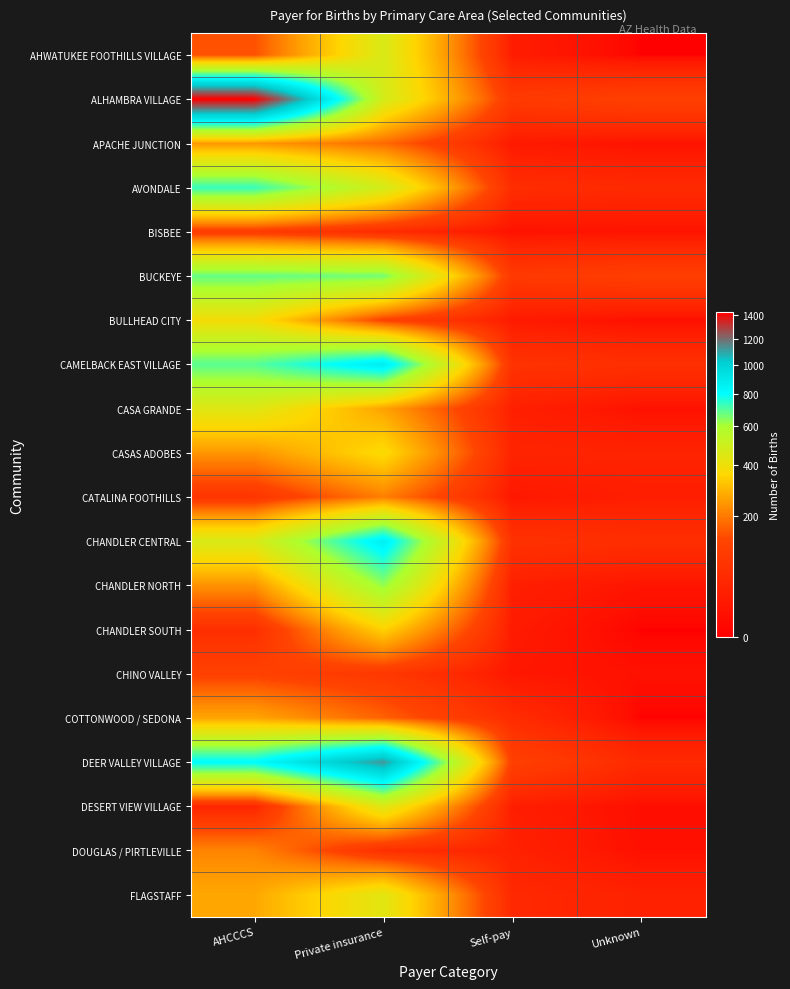

Reading left to right, transcribe all the data shown in this chart.

AHWATUKEE FOOTHILLS VILLAGE: AHCCCS=143	Private insurance=461	Self-pay=22	Unknown=0
ALHAMBRA VILLAGE: AHCCCS=1422	Private insurance=476	Self-pay=91	Unknown=110
APACHE JUNCTION: AHCCCS=242	Private insurance=175	Self-pay=18	Unknown=10
AVONDALE: AHCCCS=731	Private insurance=478	Self-pay=55	Unknown=48
BISBEE: AHCCCS=95	Private insurance=50	Self-pay=9	Unknown=11
BUCKEYE: AHCCCS=680	Private insurance=661	Self-pay=88	Unknown=104
BULLHEAD CITY: AHCCCS=383	Private insurance=115	Self-pay=19	Unknown=7
CAMELBACK EAST VILLAGE: AHCCCS=693	Private insurance=871	Self-pay=70	Unknown=63
CASA GRANDE: AHCCCS=444	Private insurance=261	Self-pay=28	Unknown=9
CASAS ADOBES: AHCCCS=239	Private insurance=369	Self-pay=35	Unknown=34
CATALINA FOOTHILLS: AHCCCS=75	Private insurance=205	Self-pay=15	Unknown=26
CHANDLER CENTRAL: AHCCCS=463	Private insurance=859	Self-pay=67	Unknown=58
CHANDLER NORTH: AHCCCS=234	Private insurance=628	Self-pay=27	Unknown=12
CHANDLER SOUTH: AHCCCS=58	Private insurance=346	Self-pay=20	Unknown=0
CHINO VALLEY: AHCCCS=114	Private insurance=86	Self-pay=15	Unknown=8
COTTONWOOD / SEDONA: AHCCCS=265	Private insurance=164	Self-pay=52	Unknown=0
DEER VALLEY VILLAGE: AHCCCS=808	Private insurance=1123	Self-pay=111	Unknown=49
DESERT VIEW VILLAGE: AHCCCS=36	Private insurance=447	Self-pay=25	Unknown=6
DOUGLAS / PIRTLEVILLE: AHCCCS=213	Private insurance=60	Self-pay=31	Unknown=7
FLAGSTAFF: AHCCCS=270	Private insurance=435	Self-pay=46	Unknown=31